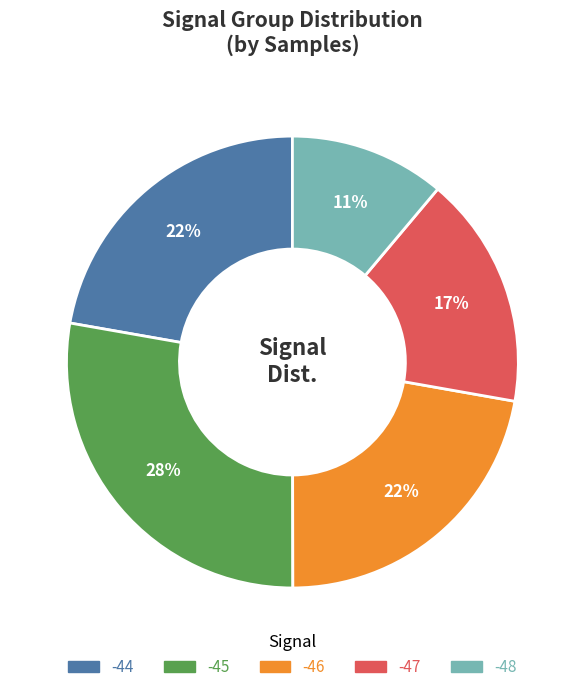

Does -45 represent more than half of the total?

No